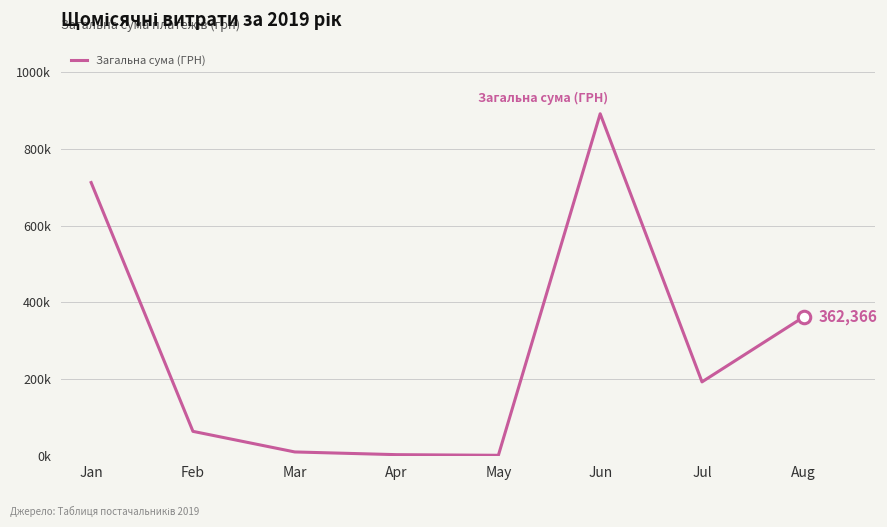

List the labels in order of value, smallest first.

May, Apr, Mar, Feb, Jul, Aug, Jan, Jun